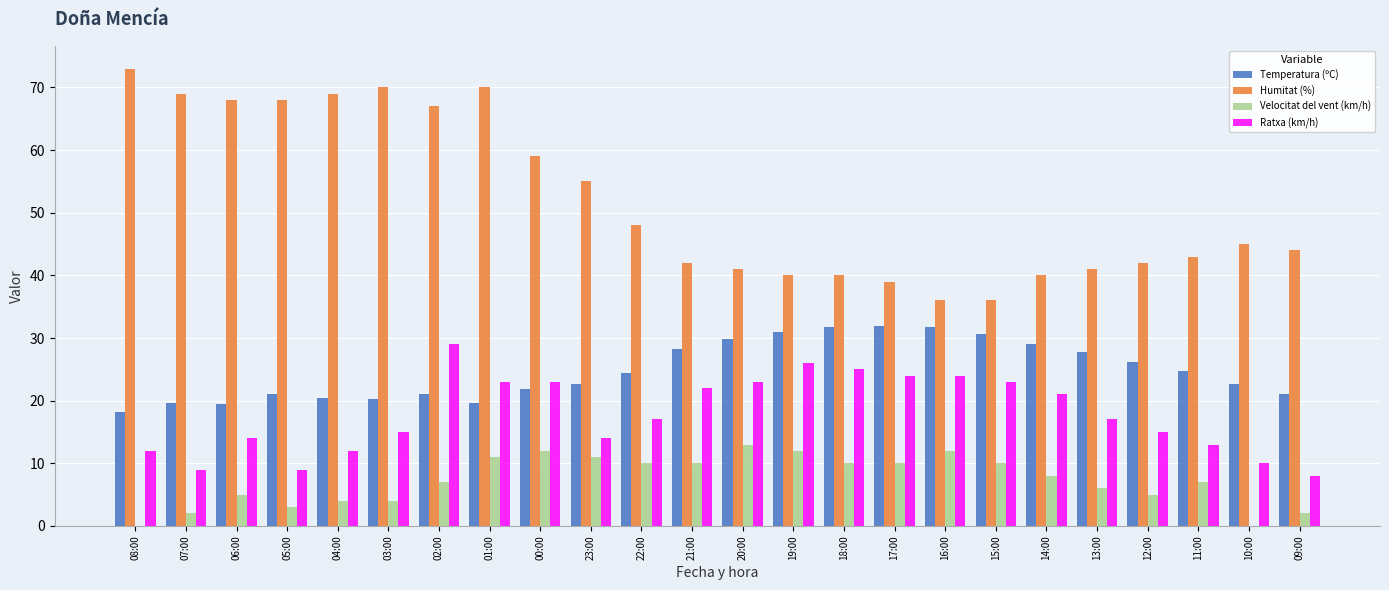

What are all the series names shown in the legend?

Temperatura (ºC), Humitat (%), Velocitat del vent (km/h), Ratxa (km/h)